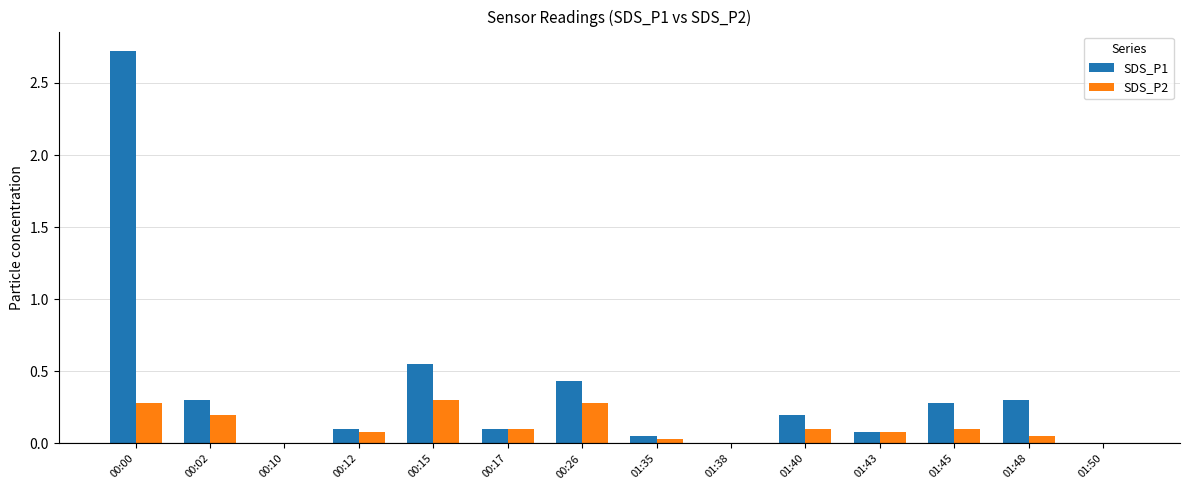

Which series has the largest range (max minus min)?

SDS_P1